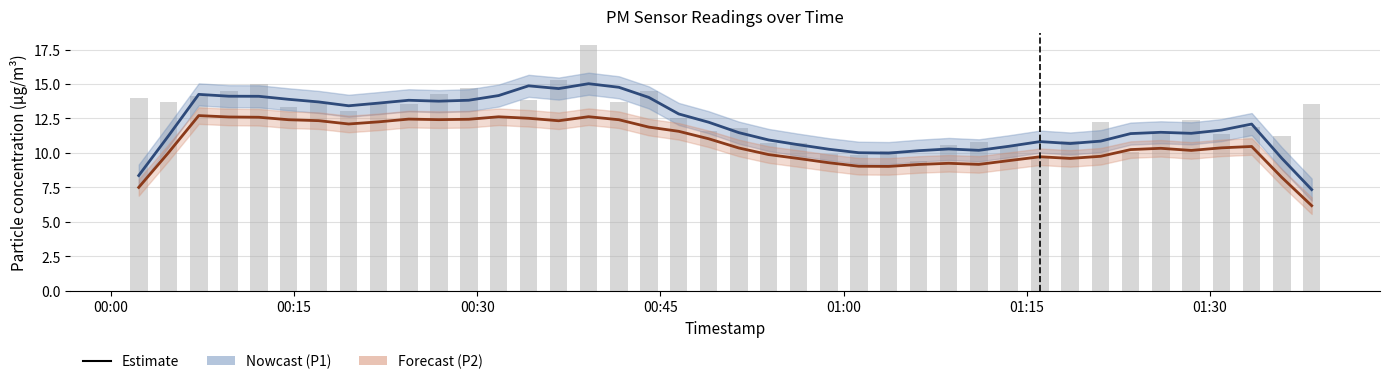

List the series in order of their peak value, highest first.

P1 (PM10), P2 (PM2.5)